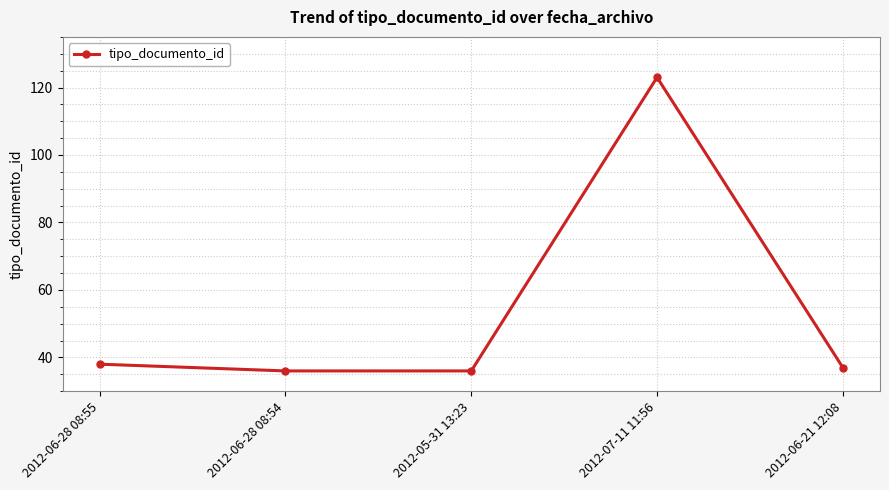

Does the chart have visible grid lines?

Yes